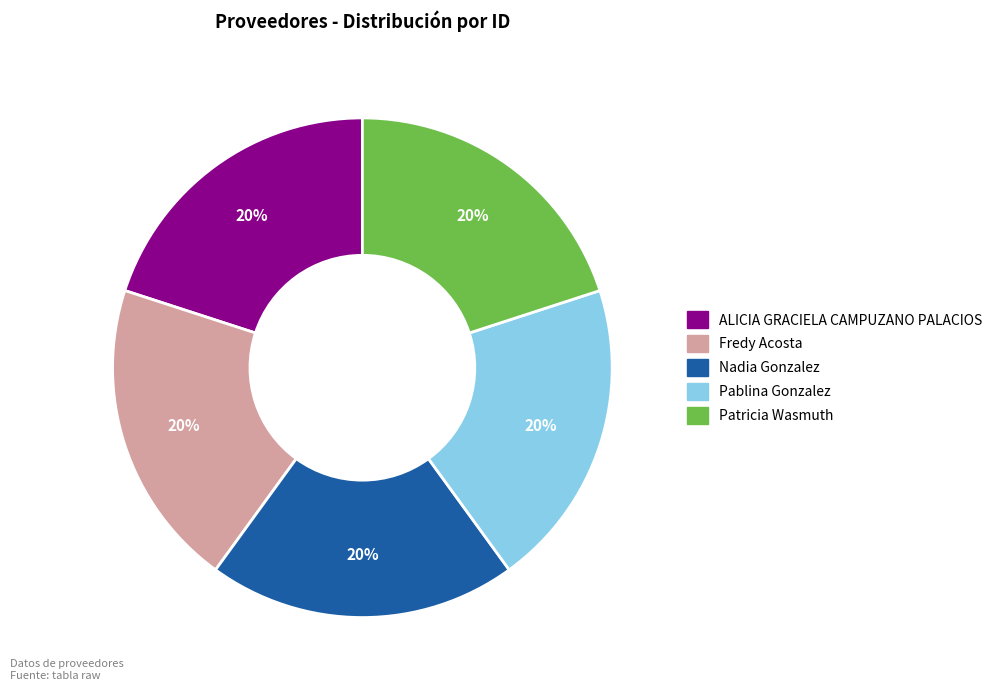

How many segments does this pie chart have?

5